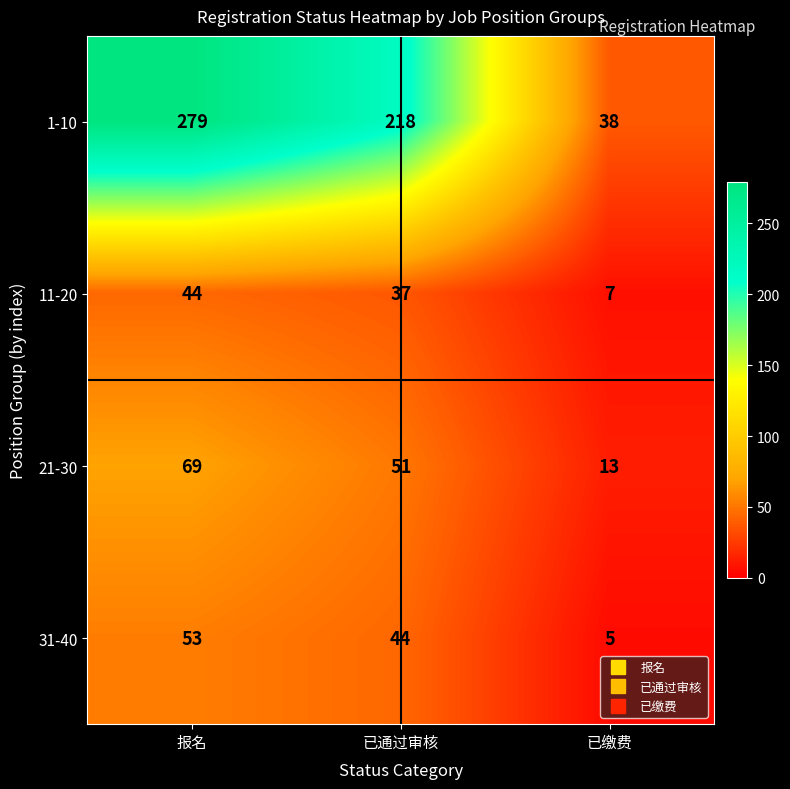

Which series has the largest total across all categories?

1-10